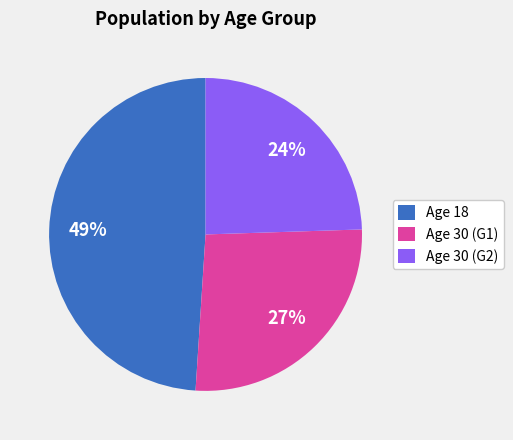

To the nearest percent, what portion does Age 30 (G2) represent?

24%